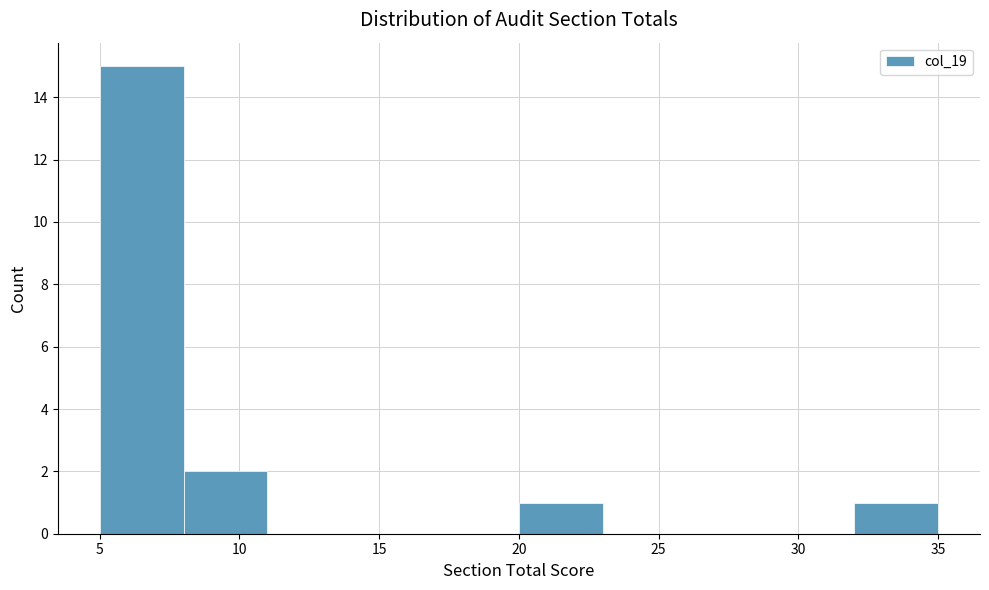

Over which range of the x-axis is the bar tallest?

5 to 8